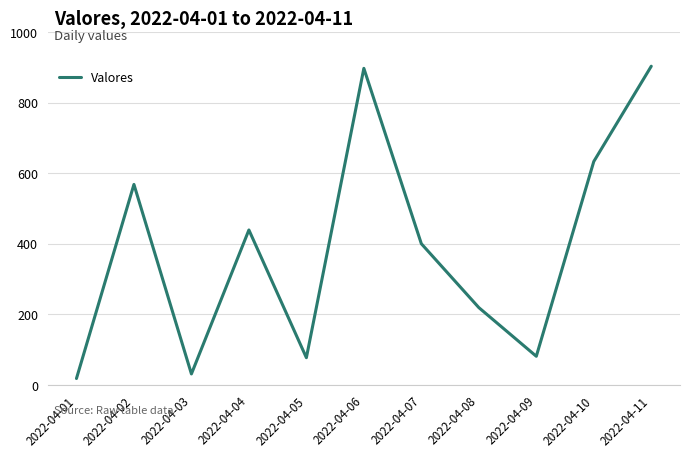

Where is the data nearest to the value 460?

2022-04-04